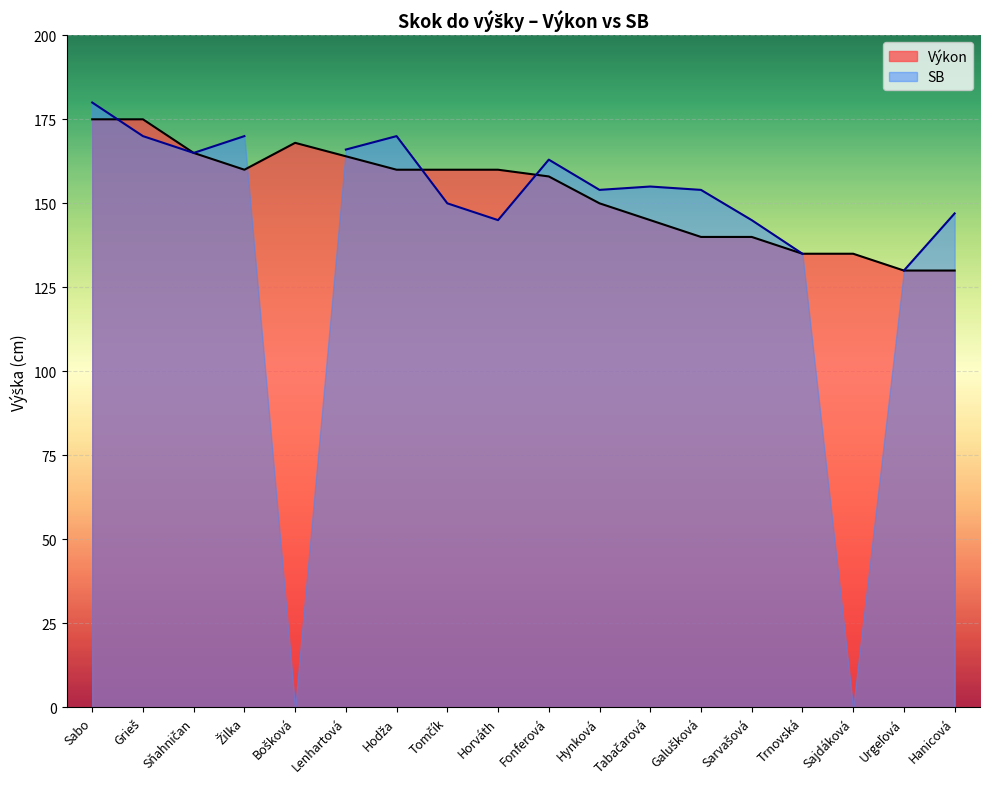

Reading right to left, transcribe all the data shown in this chart.

130	130	135	135	140	140	145	150	158	160	160	160	164	168	160	165	175	175